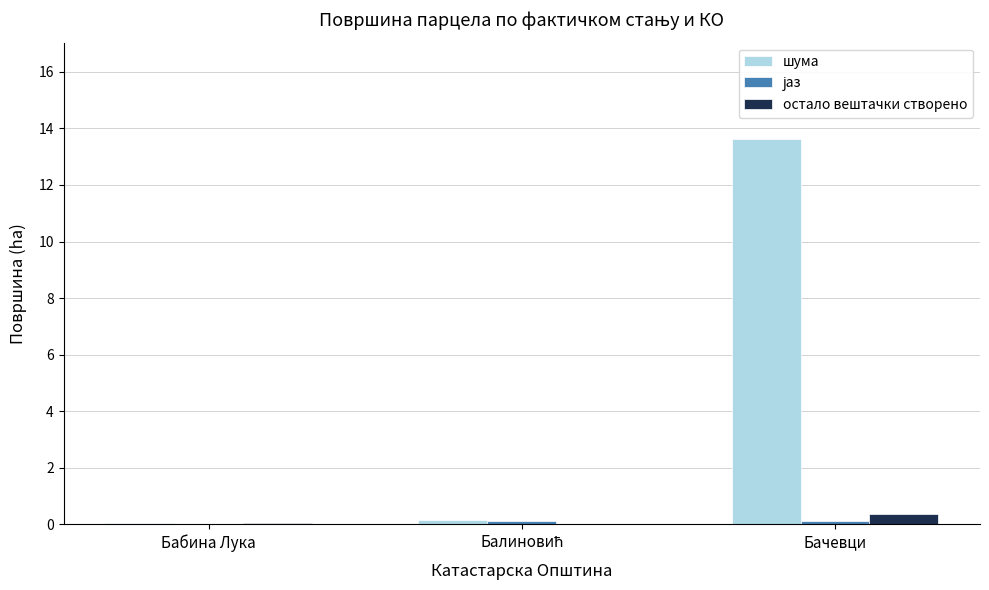

True or false: шума has a value of 13.6 at Бачевци.

True